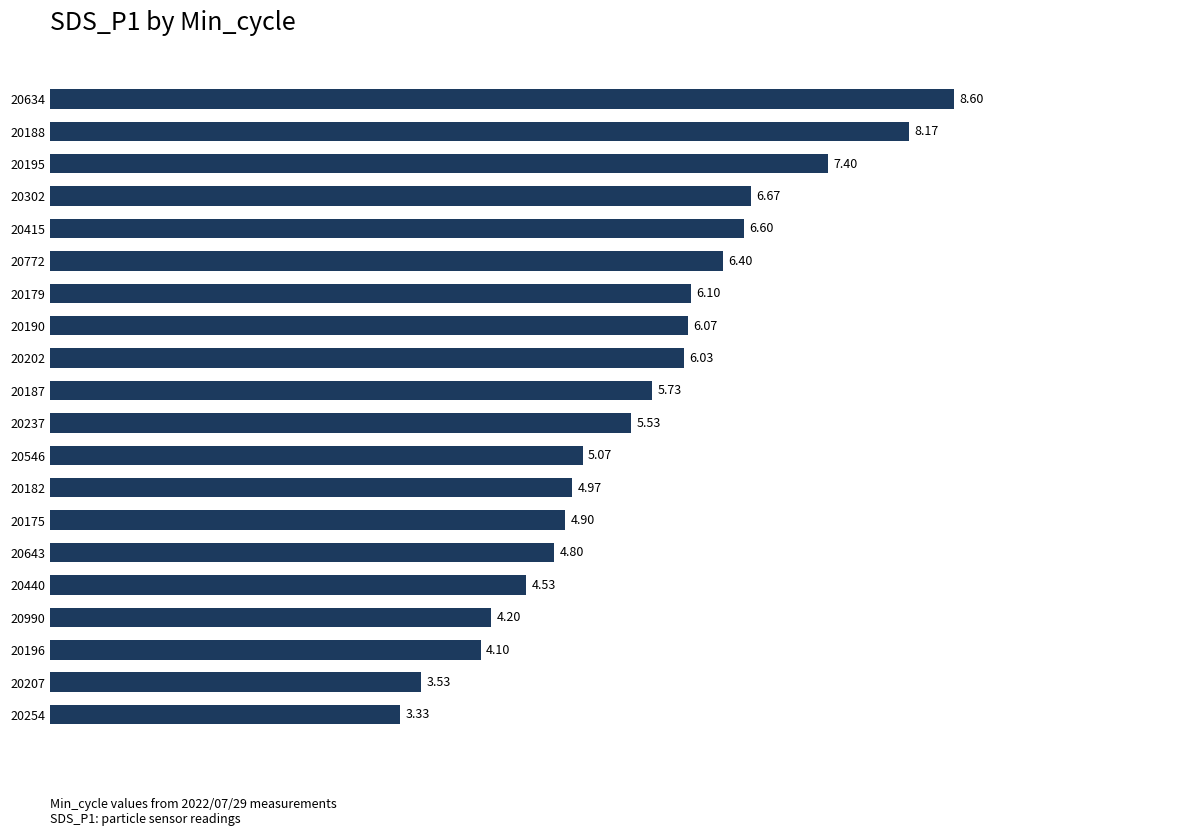

What is the difference between the values at 20179 and 20195?

1.3